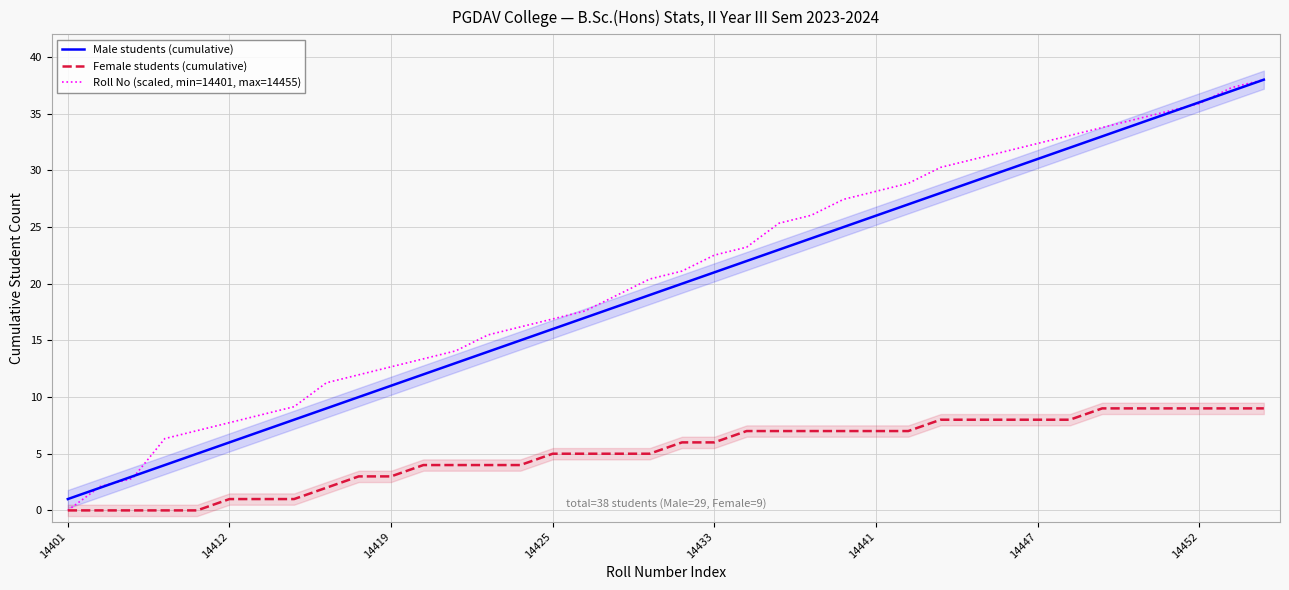

Which series has the largest range (max minus min)?

Roll No (scaled, min=14401, max=14455)